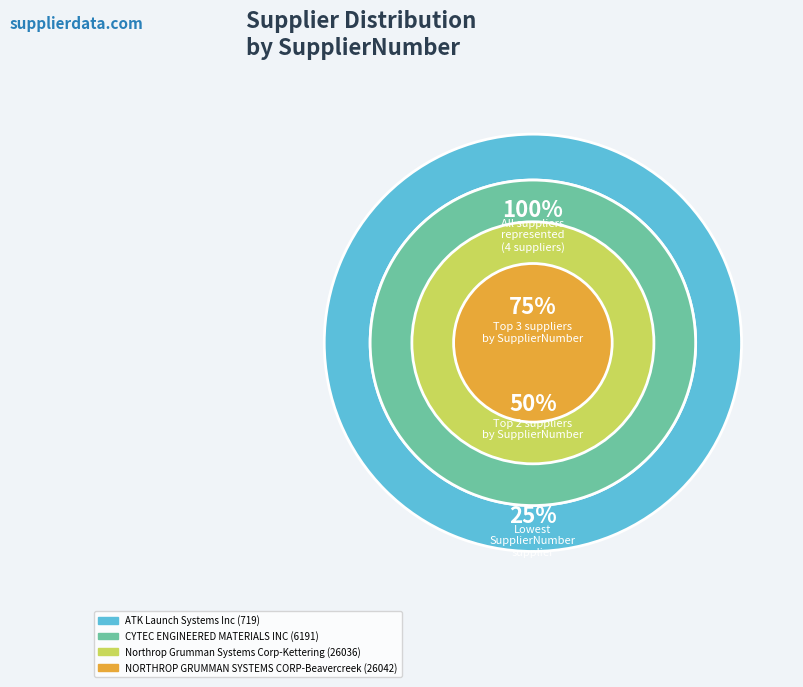

Do ATK Launch Systems Inc (719) and NORTHROP GRUMMAN SYSTEMS CORP-Beavercreek (26042) together represent more than half of the pie?

No